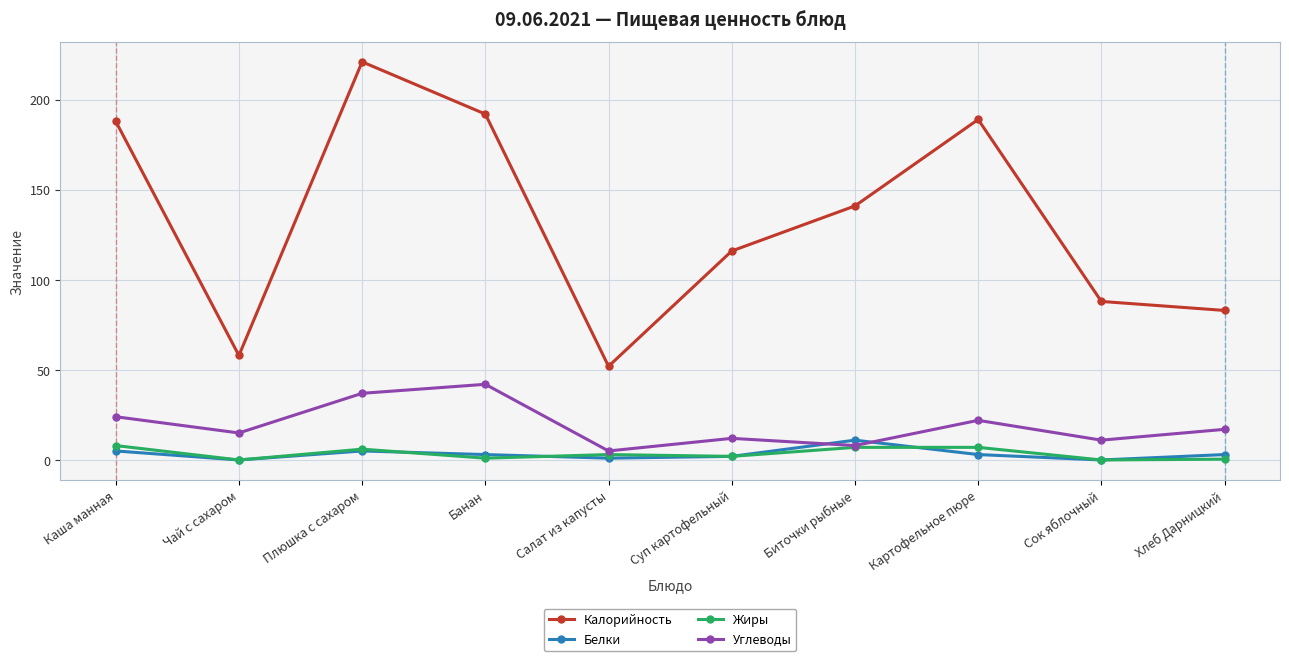

At how many categories does at least one series exceed 23?

10